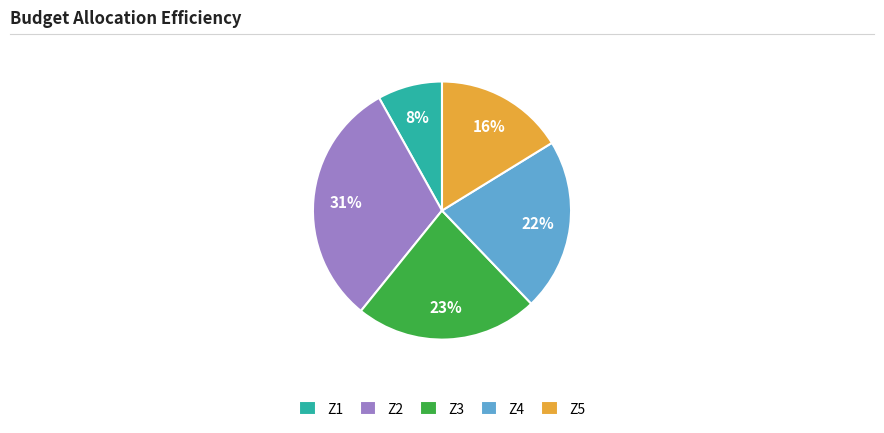

Is the sum of Z2 and Z3 greater than half?

Yes